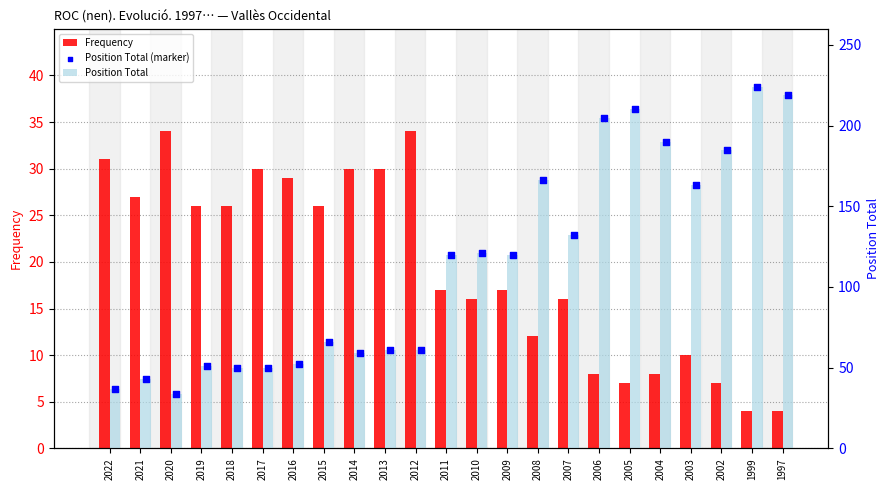

Is the value of Position Total at 2006 greater than the value of Frequency at 1999?

Yes